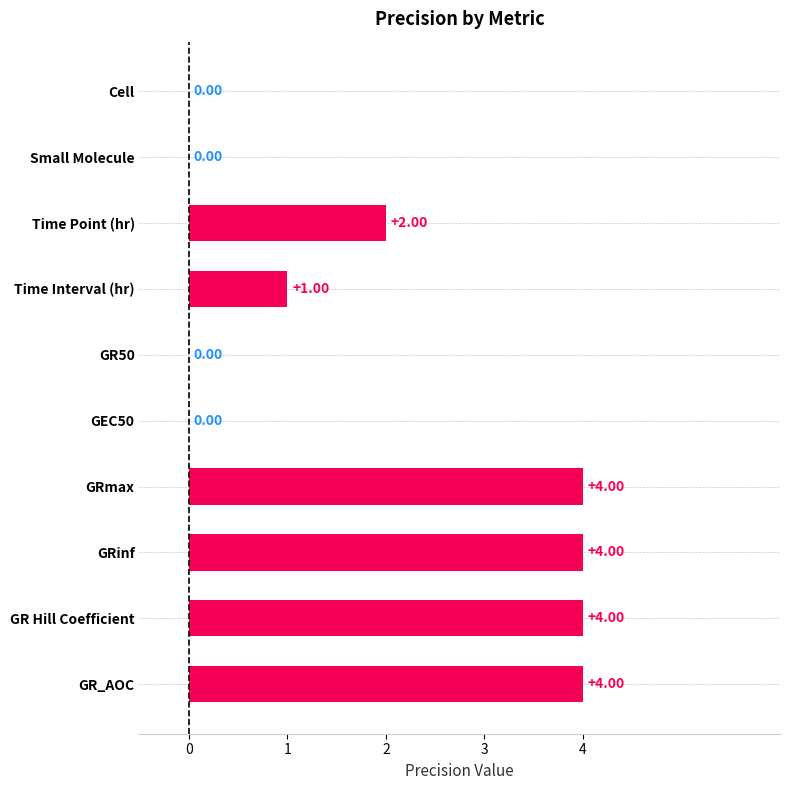

Where is the data nearest to the value 2?

Time Point (hr)